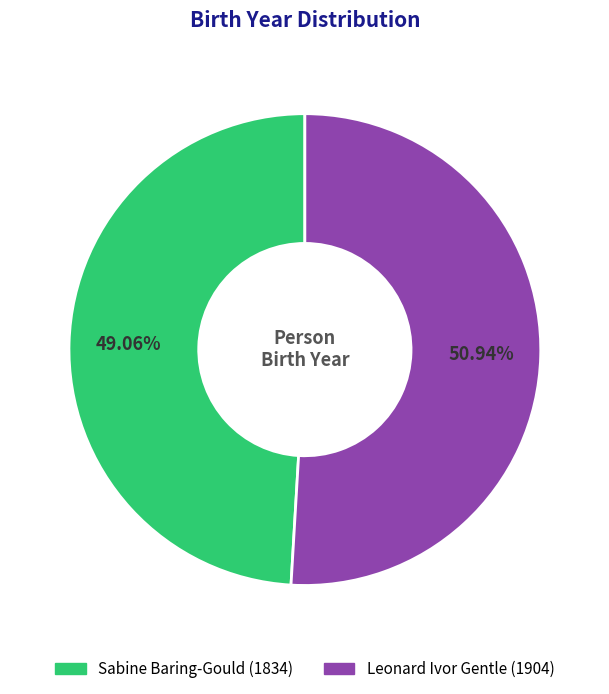

What is the ratio of the value at Sabine Baring-Gould to the value at Leonard Ivor Gentle?

1.0